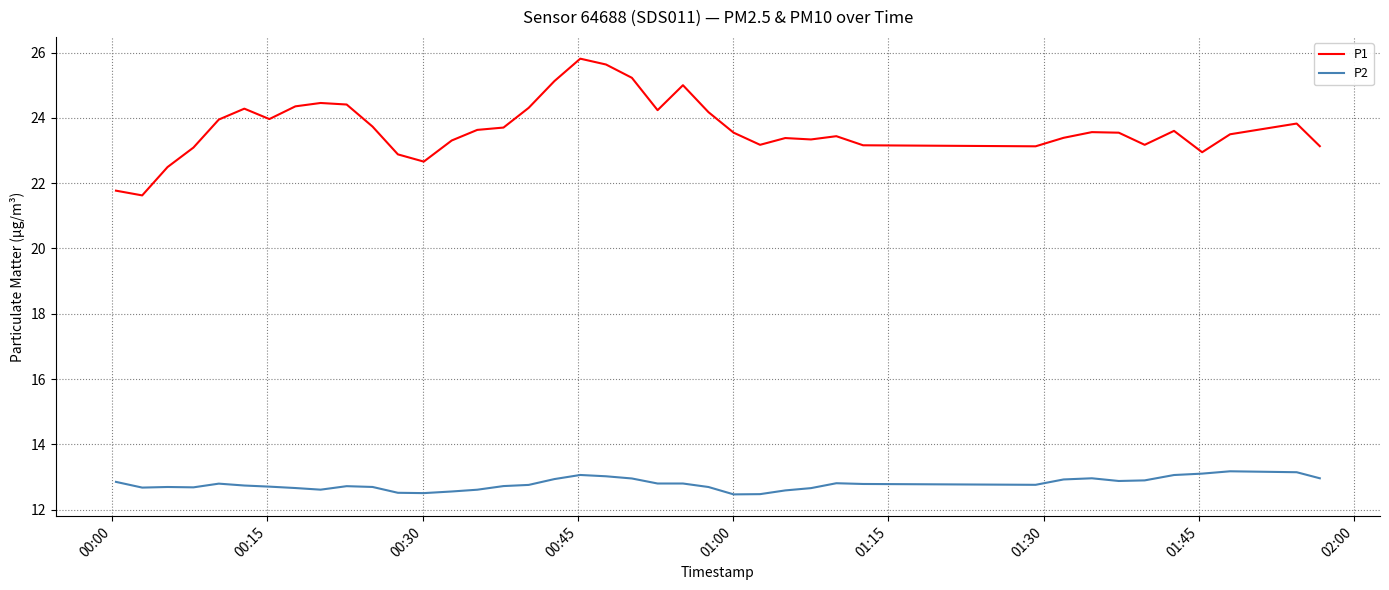

List the series in order of their peak value, lowest first.

P2, P1